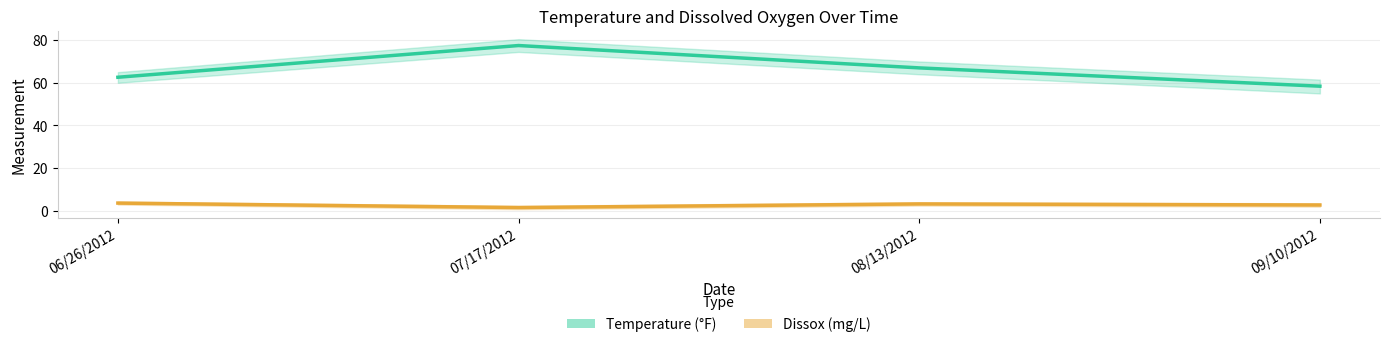

List the series in order of their peak value, highest first.

Temperature, Dissox